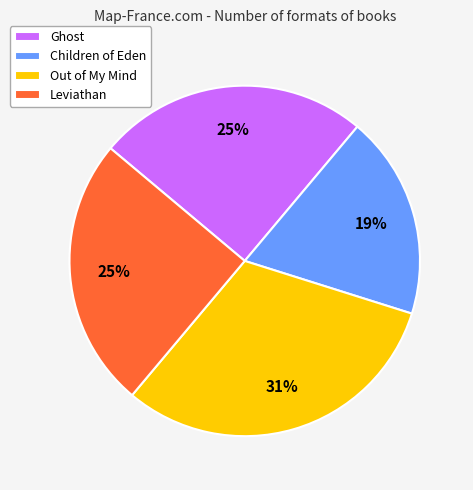

To the nearest percent, what is the combined percentage of Out of My Mind and Ghost?

56%